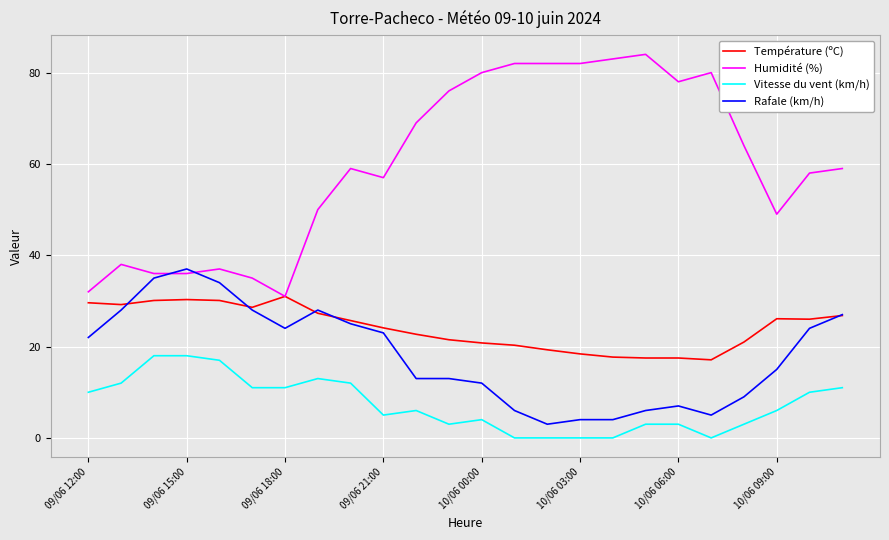

What are all the series names shown in the legend?

Température (ºC), Humidité (%), Vitesse du vent (km/h), Rafale (km/h)